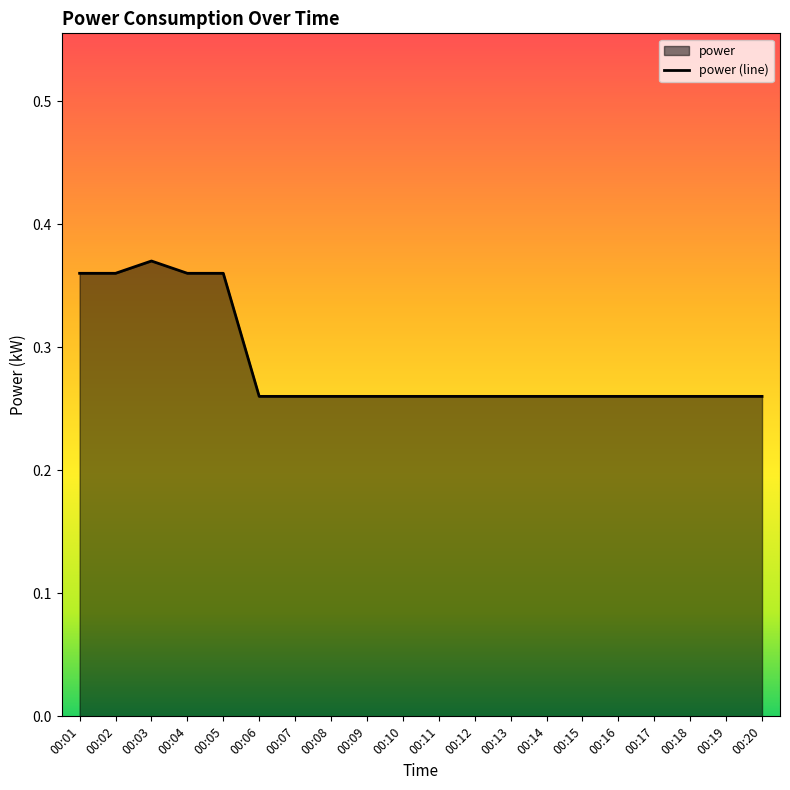

What is the maximum value shown in the chart?

0.4